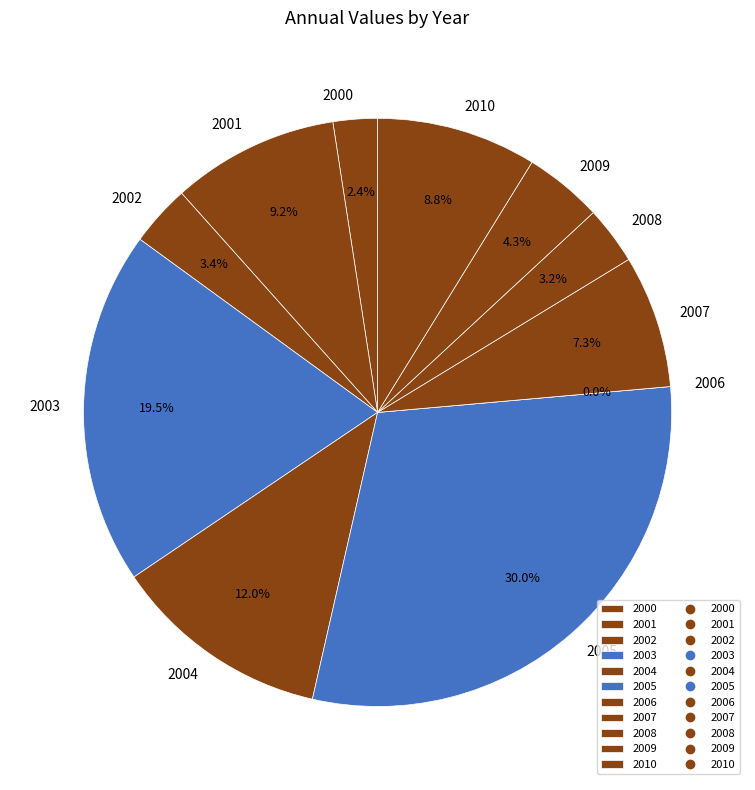

Between 2005 and 2007, which is larger?

2005